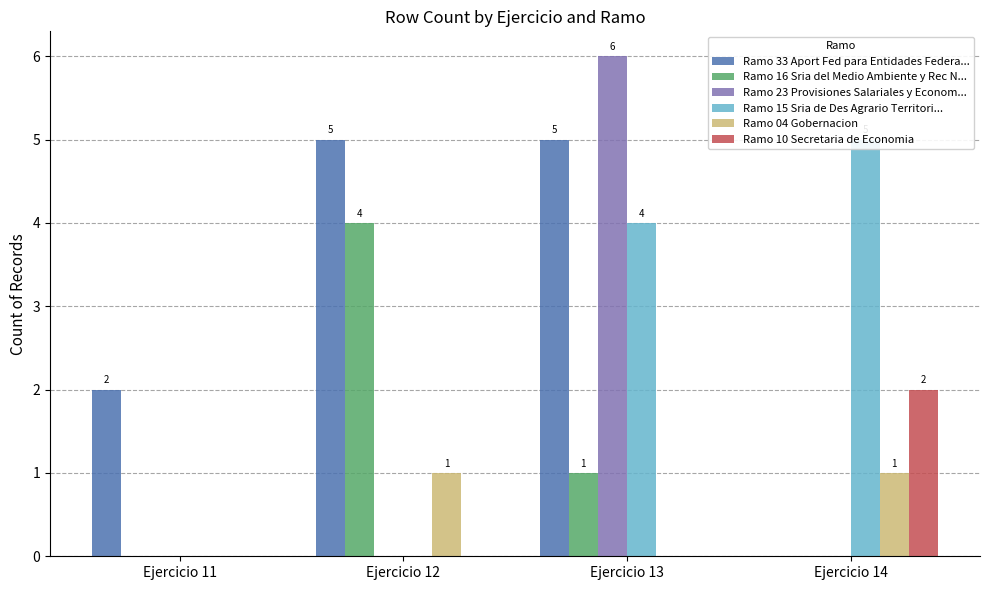

Rank the series at Ejercicio 14 from lowest to highest value.

Ramo 33 Aport Fed para Entidades Federa..., Ramo 16 Sria del Medio Ambiente y Rec N..., Ramo 23 Provisiones Salariales y Econom..., Ramo 04 Gobernacion, Ramo 10 Secretaria de Economia, Ramo 15 Sria de Des Agrario Territori...